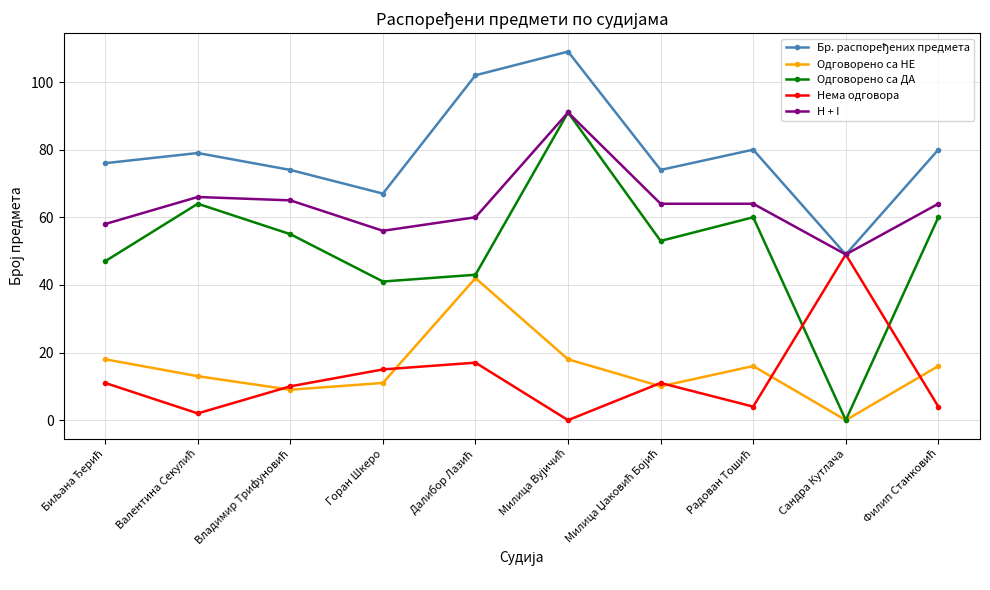

What is the greatest value displayed?

109